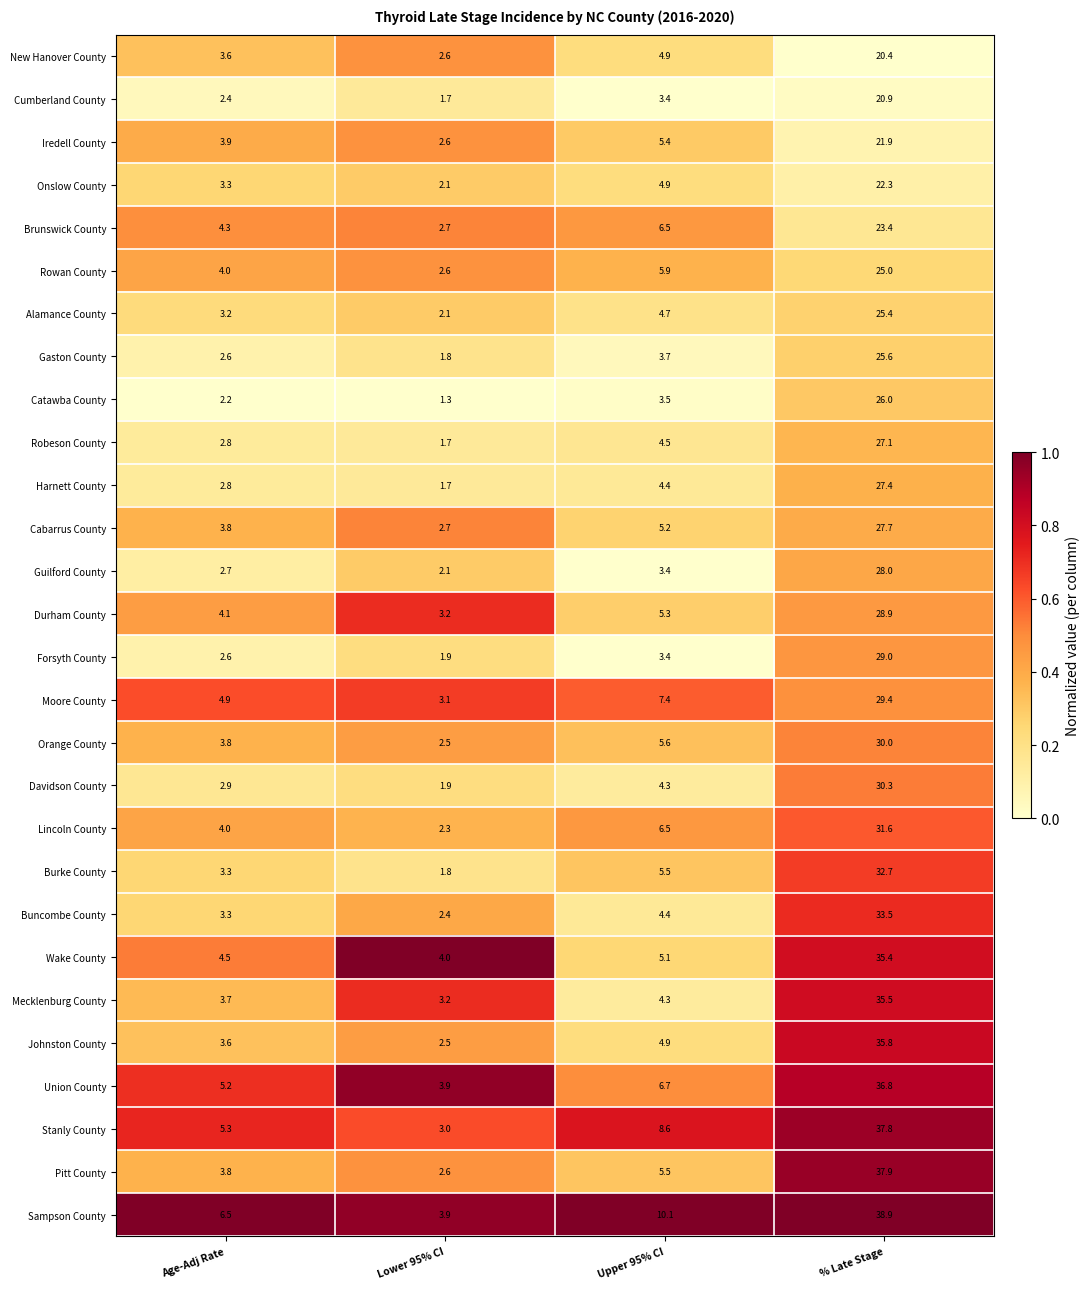

Which series changed the most between Age-Adj Rate and Lower 95% CI?

Sampson County